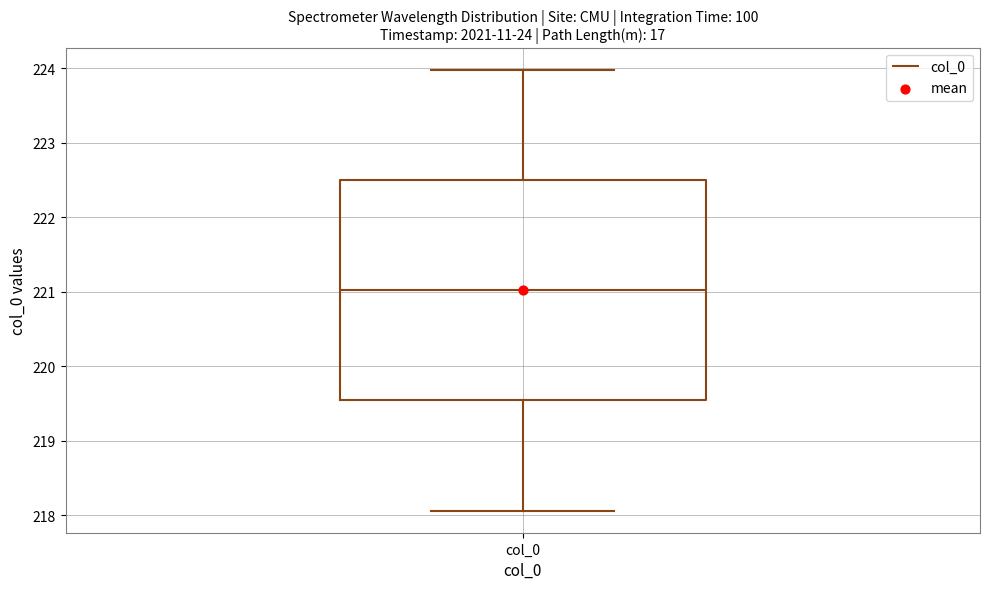

Read this box plot against the y-axis: the position of the median line, the range covered by the box, and the ends of both whiskers. The values are not printed on the chart, so give them approximately, as read against the axis.

median 221.0, box 219.5 to 222.5, whiskers 218.1 to 224.0